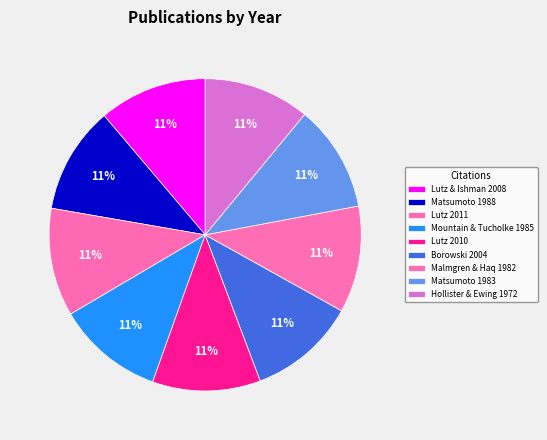

Do Lutz & Ishman 2008 and Lutz 2011 together represent more than half of the pie?

No